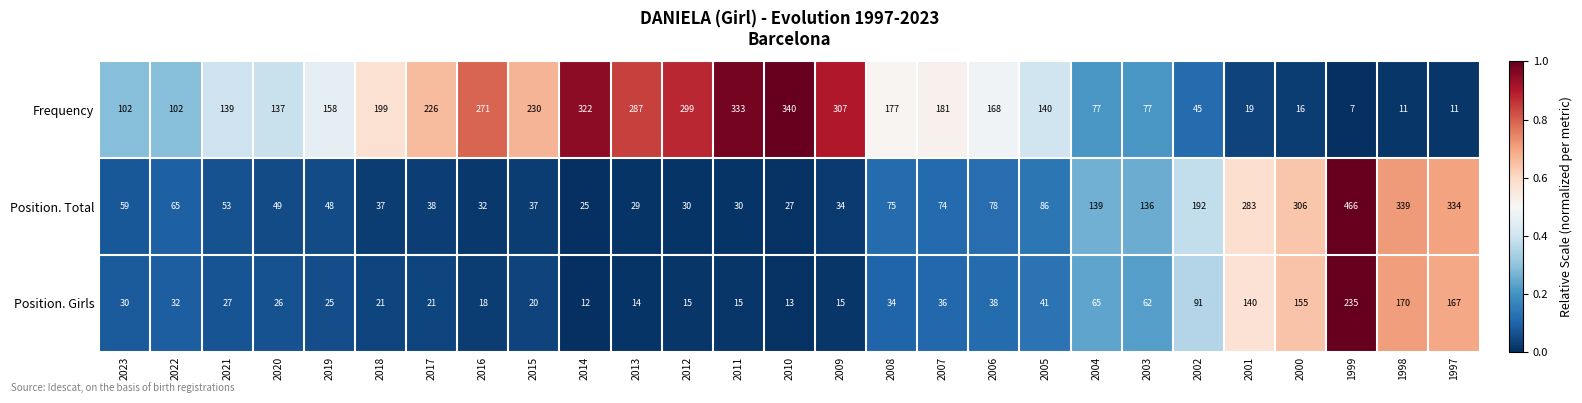

At which label is Frequency closest to 173?

2008